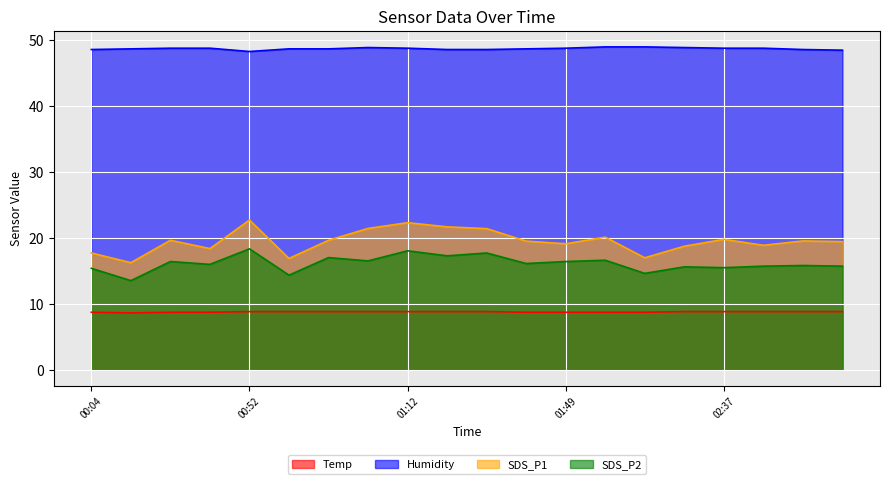

What is the value of the SDS_P1 line point at the 5th from the left?

22.7